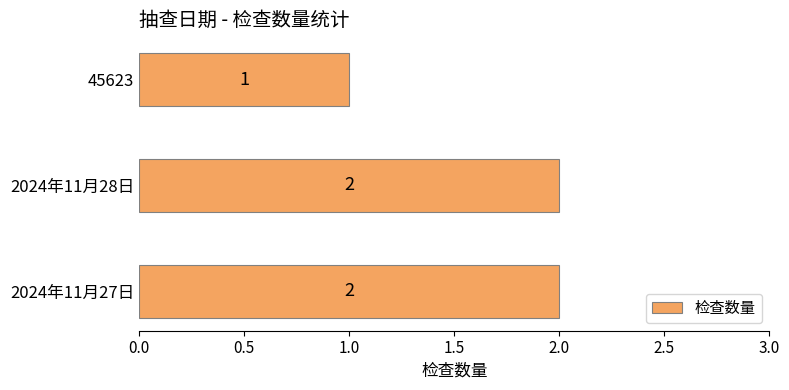

Where is the data nearest to the value 1?

45623